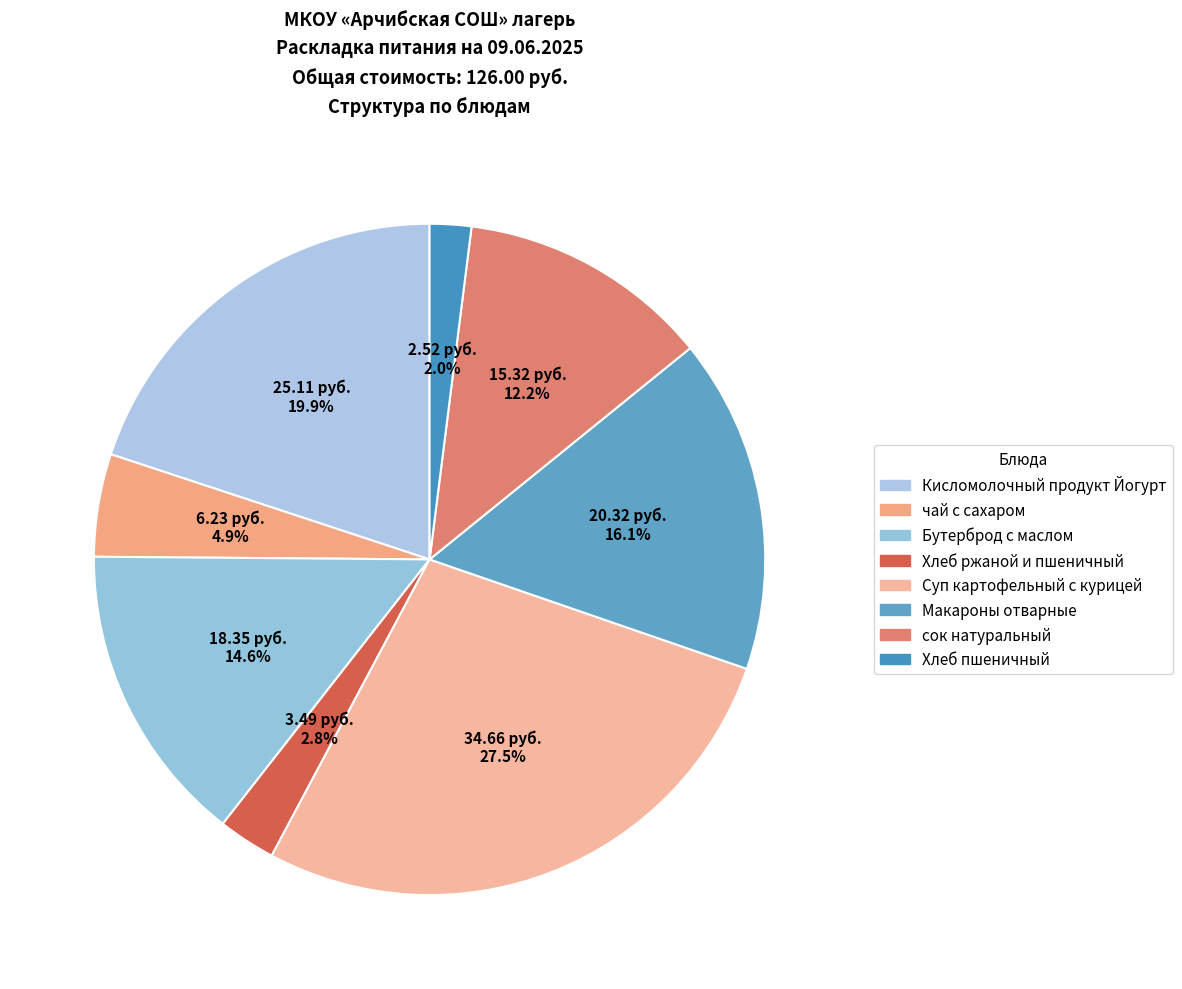

Is the sum of Бутерброд с маслом and чай с сахаром greater than half?

No